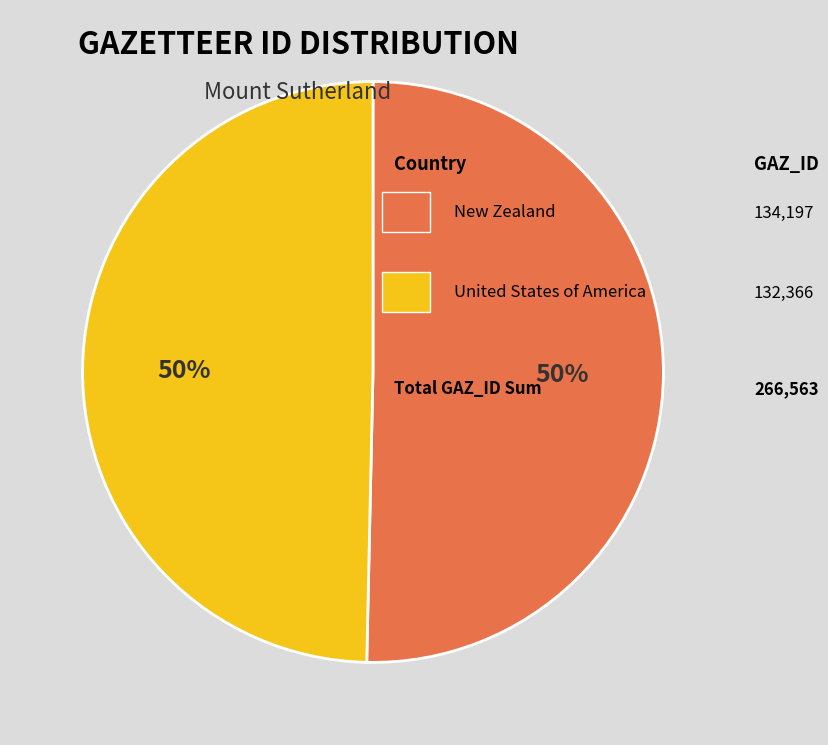

To the nearest percent, what is the average slice percentage?

50%